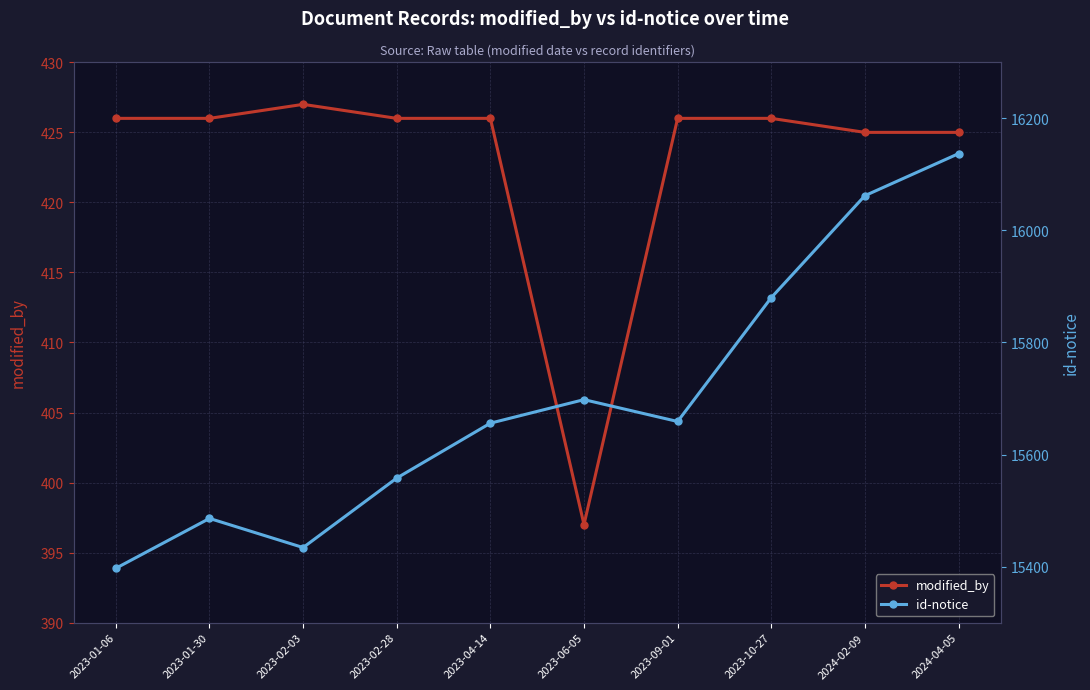

What is the maximum value shown in the chart?

16137